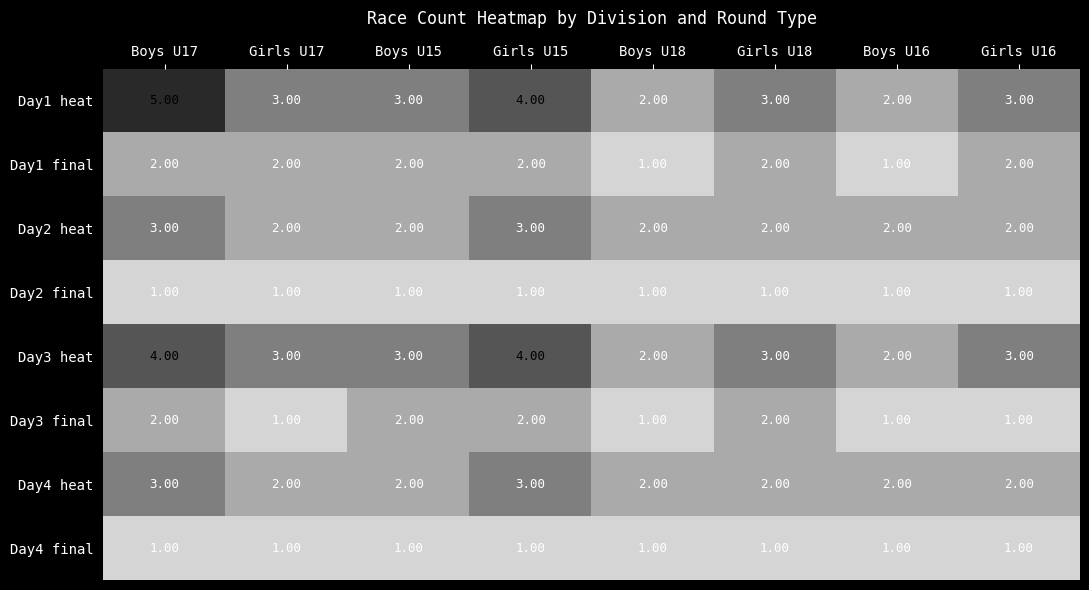

What is the total value across all series at Boys U15?

16